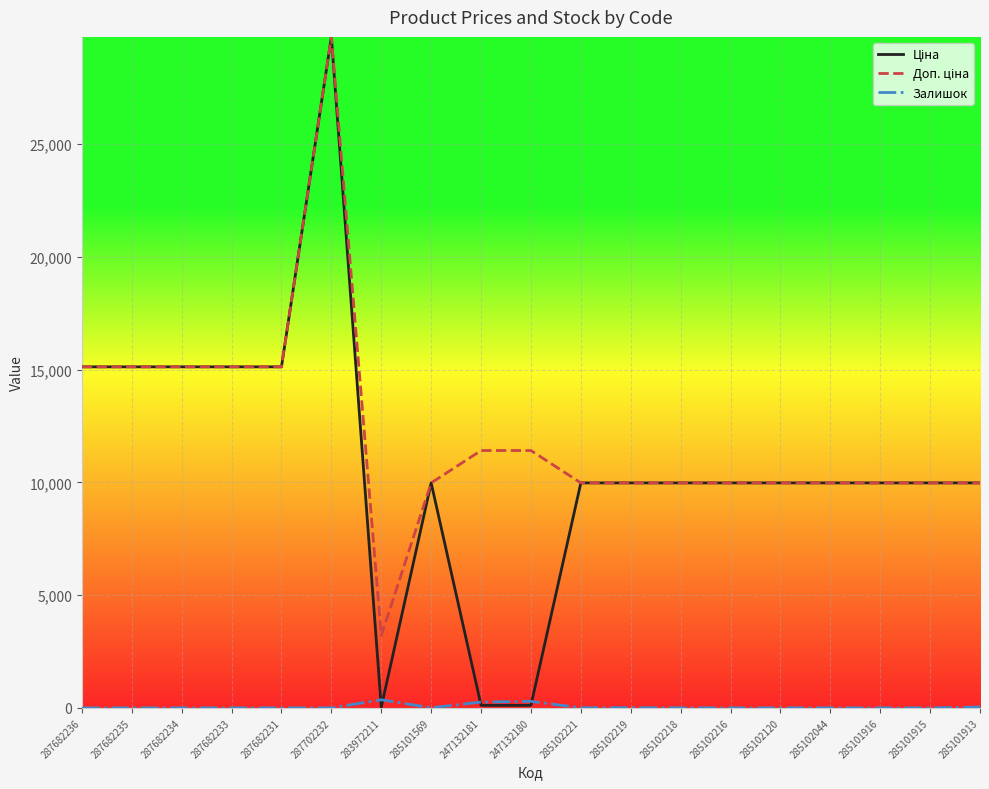

At which category is the sum across all series the highest?

287702232